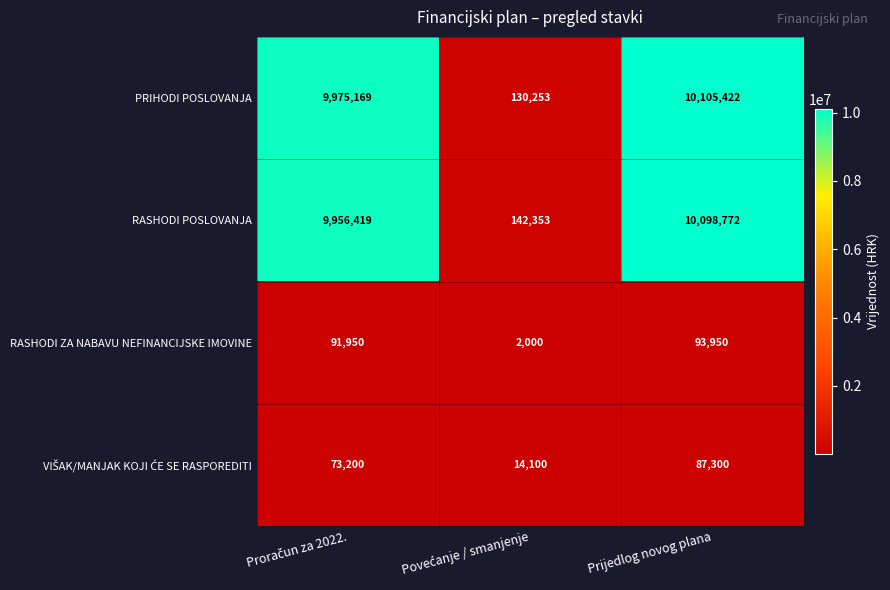

The value of RASHODI ZA NABAVU NEFINANCIJSKE IMOVINE at Prijedlog novog plana is 93950. True or false?

True